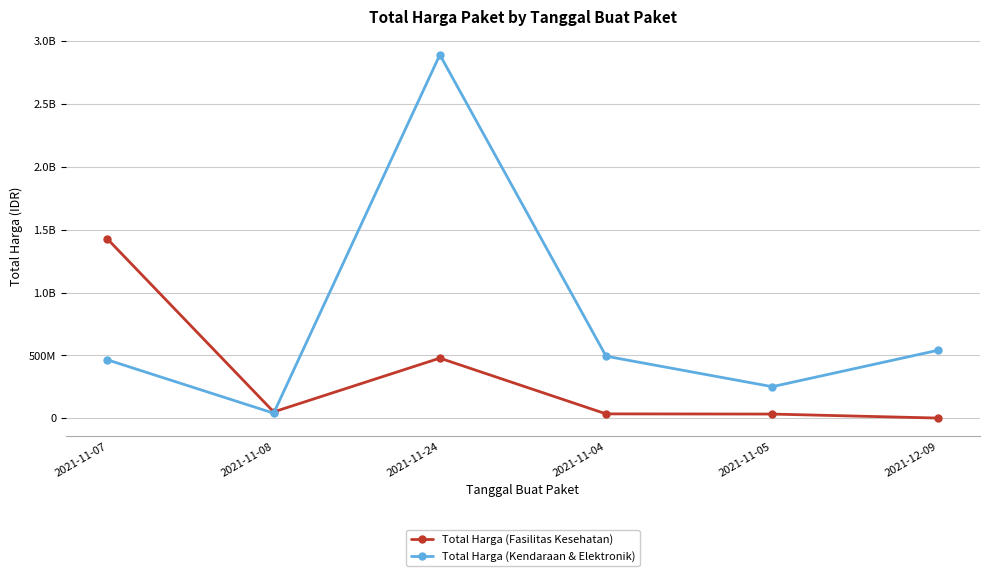

Is it true that Total Harga (Fasilitas Kesehatan) equals 170105 at 2021-12-09?

False